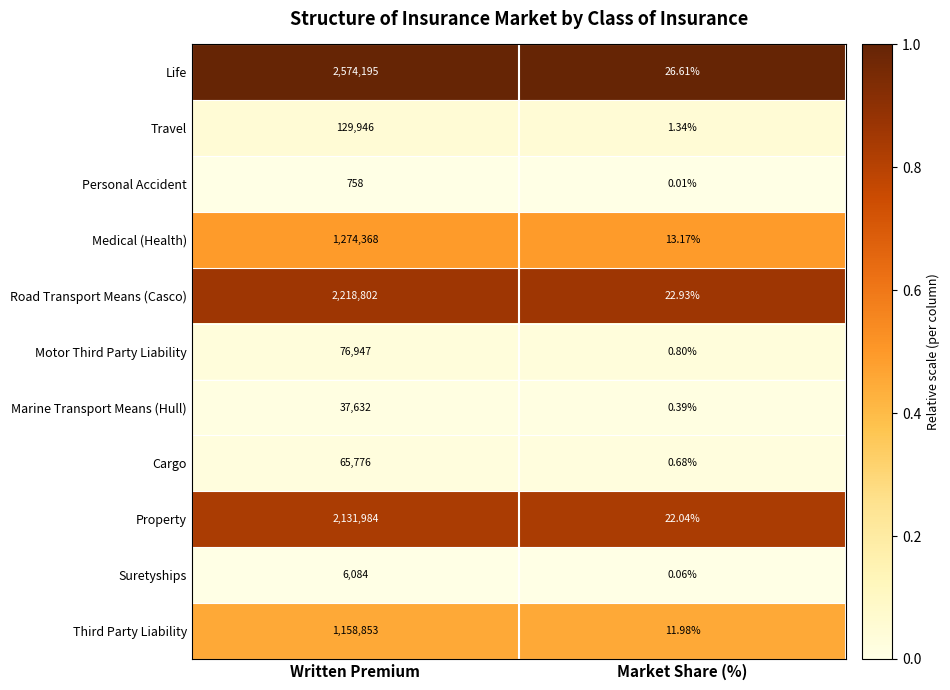

List the series in order of their peak value, highest first.

Life, Road Transport Means (Casco), Property, Medical (Health), Third Party Liability, Travel, Motor Third Party Liability, Cargo, Marine Transport Means (Hull), Suretyships, Personal Accident